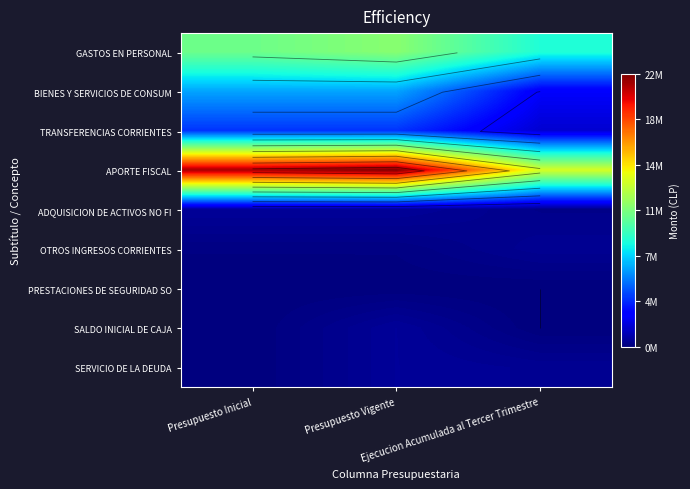

Which has a higher value, Presupuesto Inicial or Ejecucion Acumulada al Tercer Trimestre?

Presupuesto Inicial